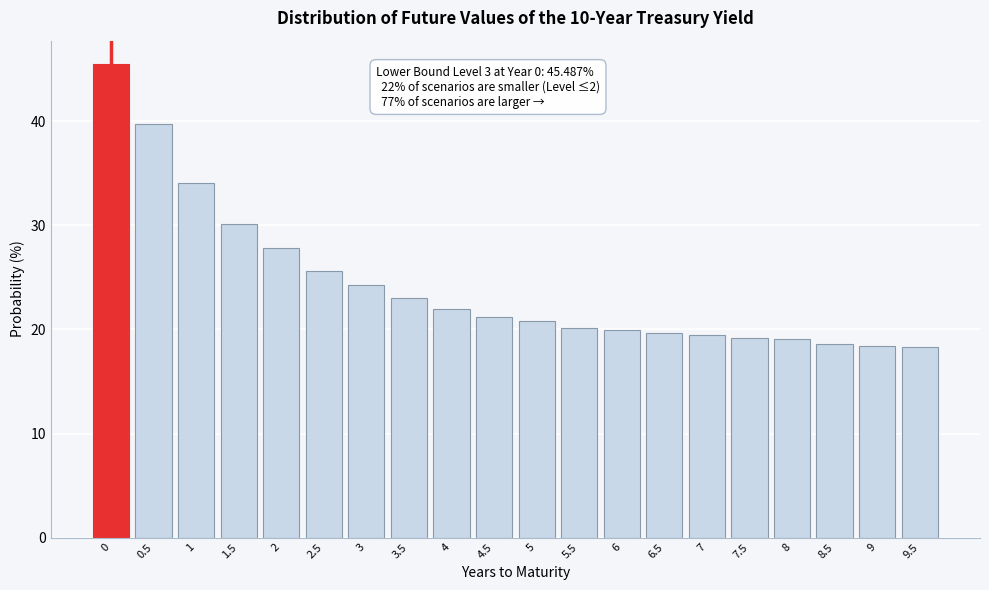

Where is the data nearest to the value 31?

1.5